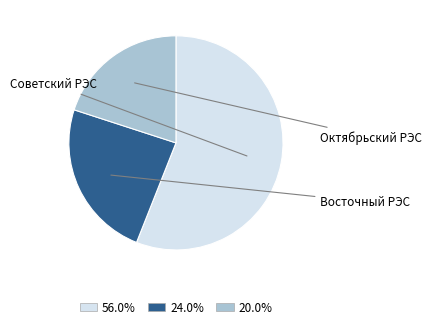

Is there a majority slice in this chart?

Yes